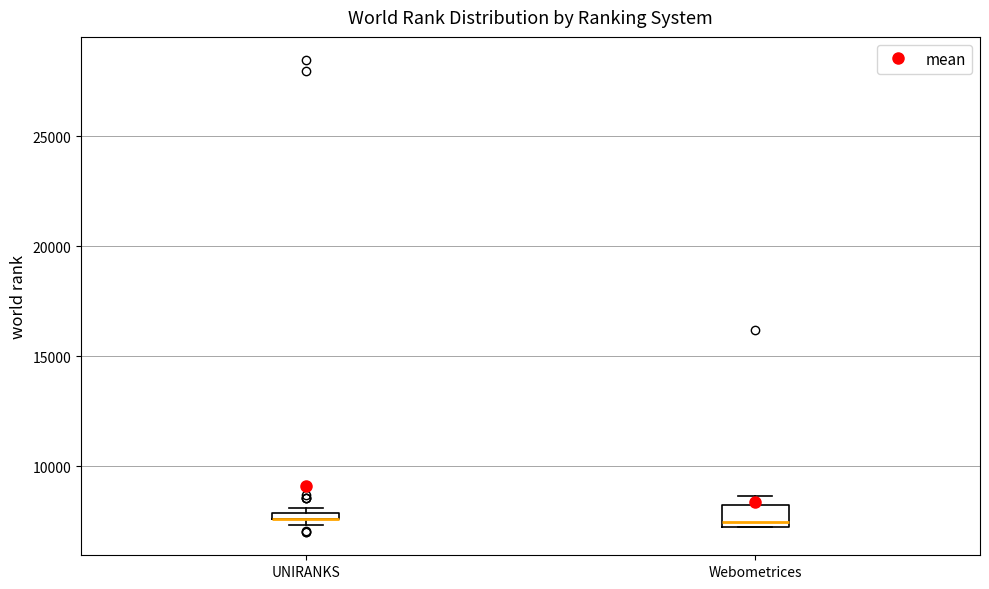

Which box is the tallest, from its lower edge to its upper edge?

Webometrices